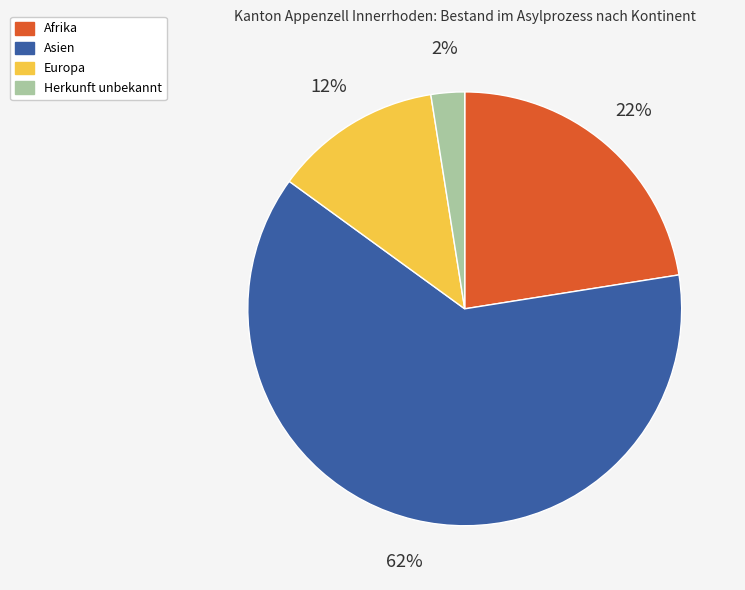

True or false: Asien accounts for 71% of the total.

False